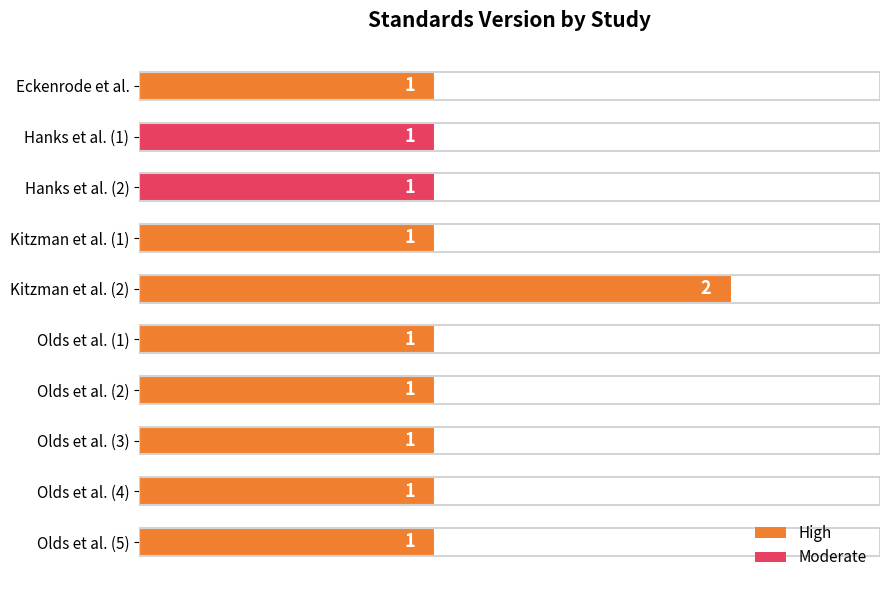

Count the number of data series in this chart.

1